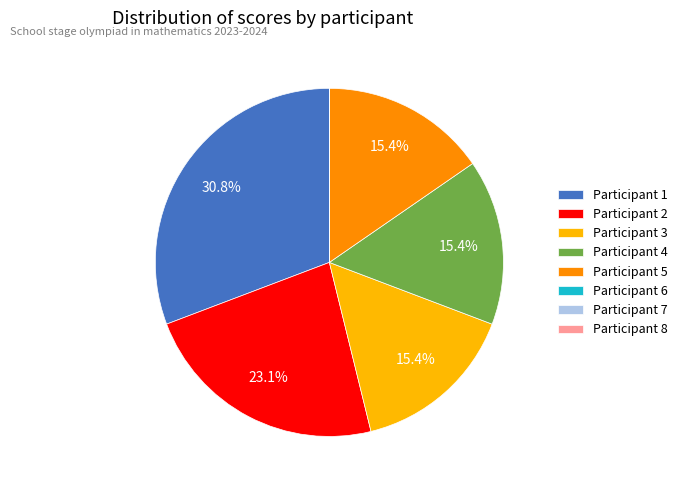

What percentage do Participant 2 and Participant 5 together represent?

38.5%